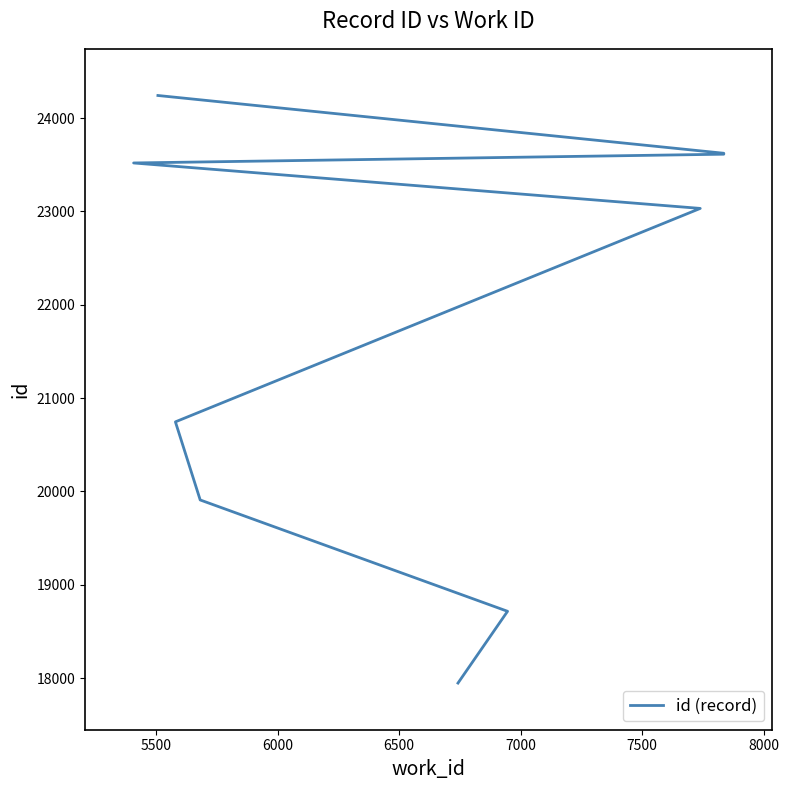

Does the chart display data point markers on the line(s)?

No